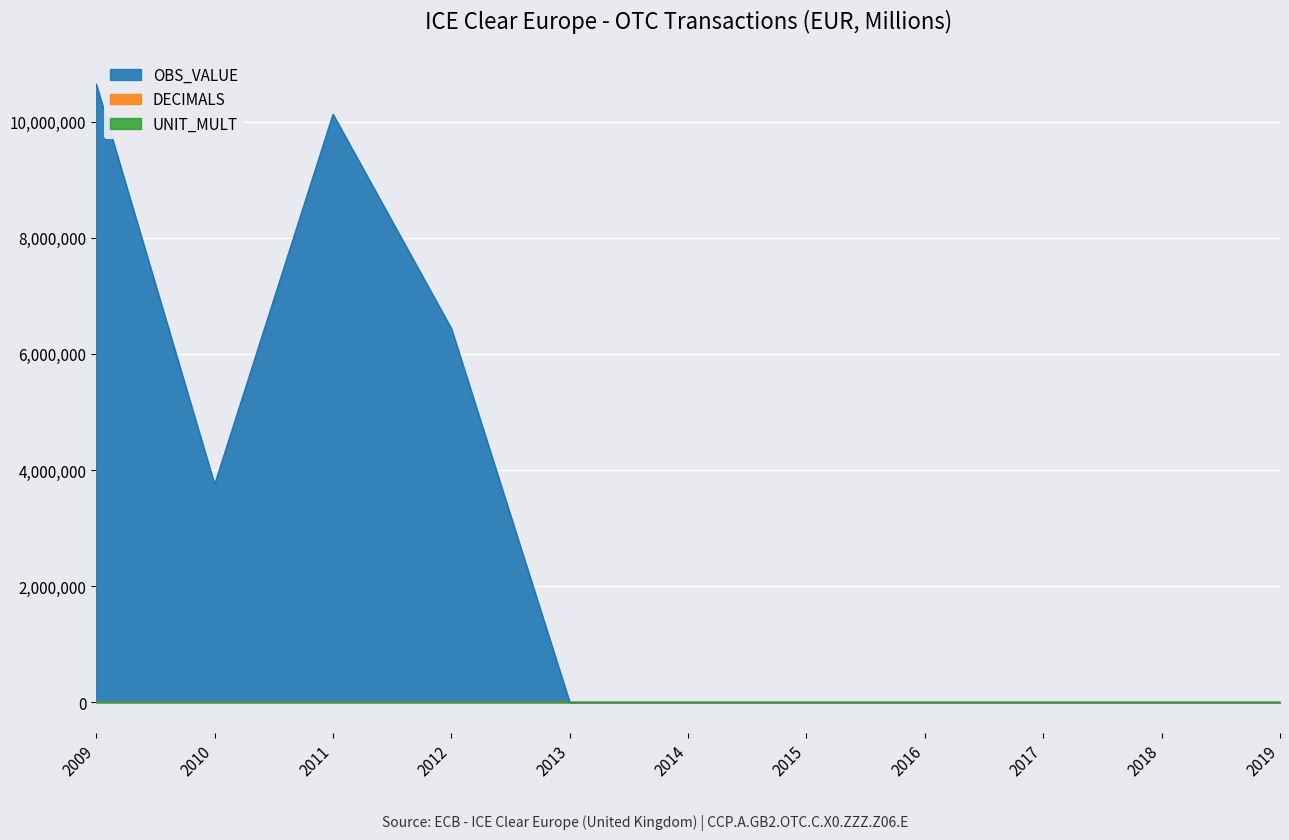

True or false: OBS_VALUE has more than 0 points higher than both neighbors.

True